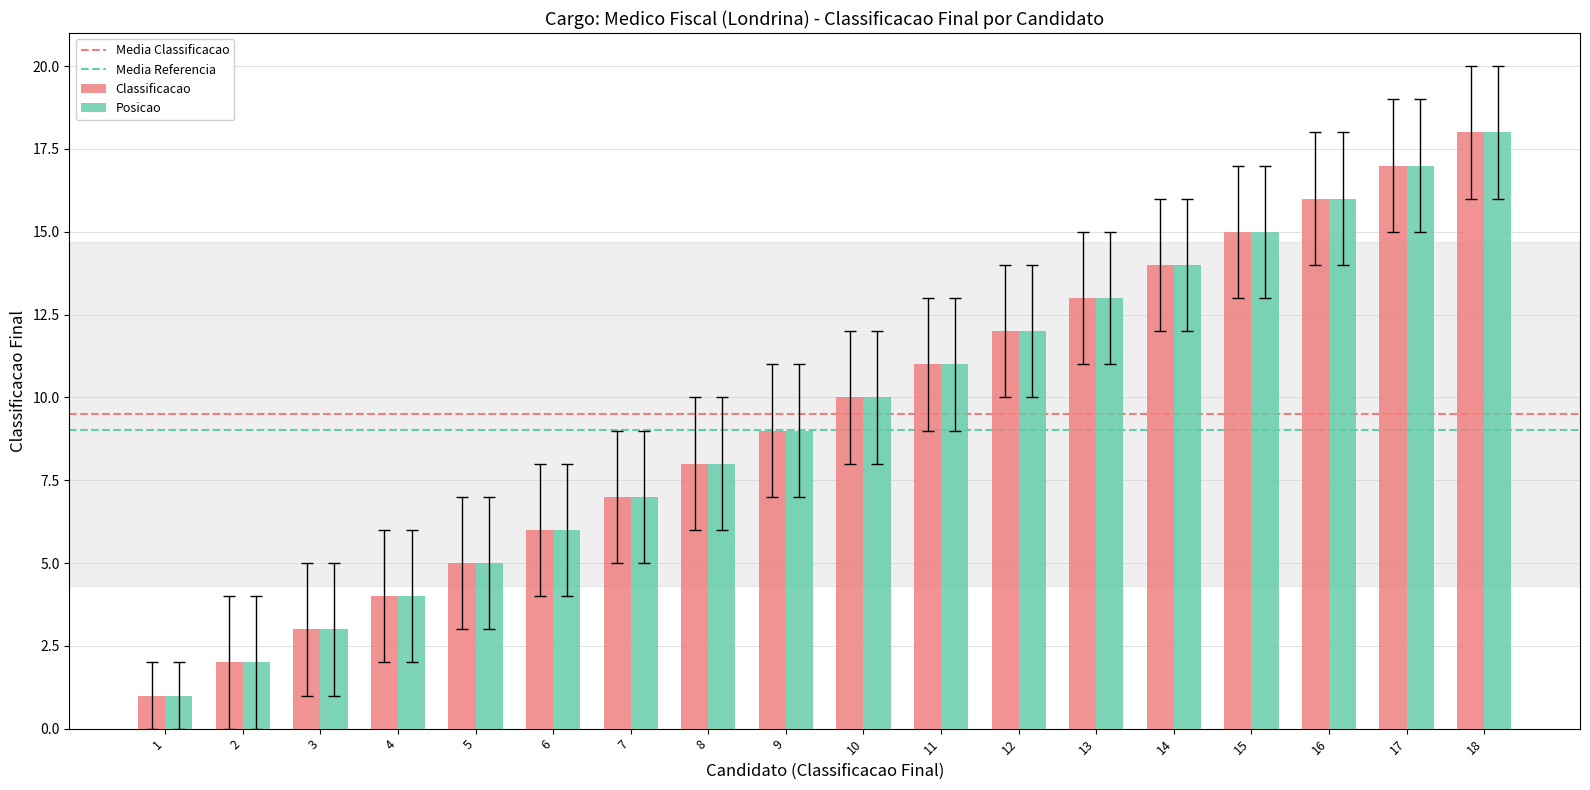

What is the difference between the maximum and minimum values in the Posicao series?

17